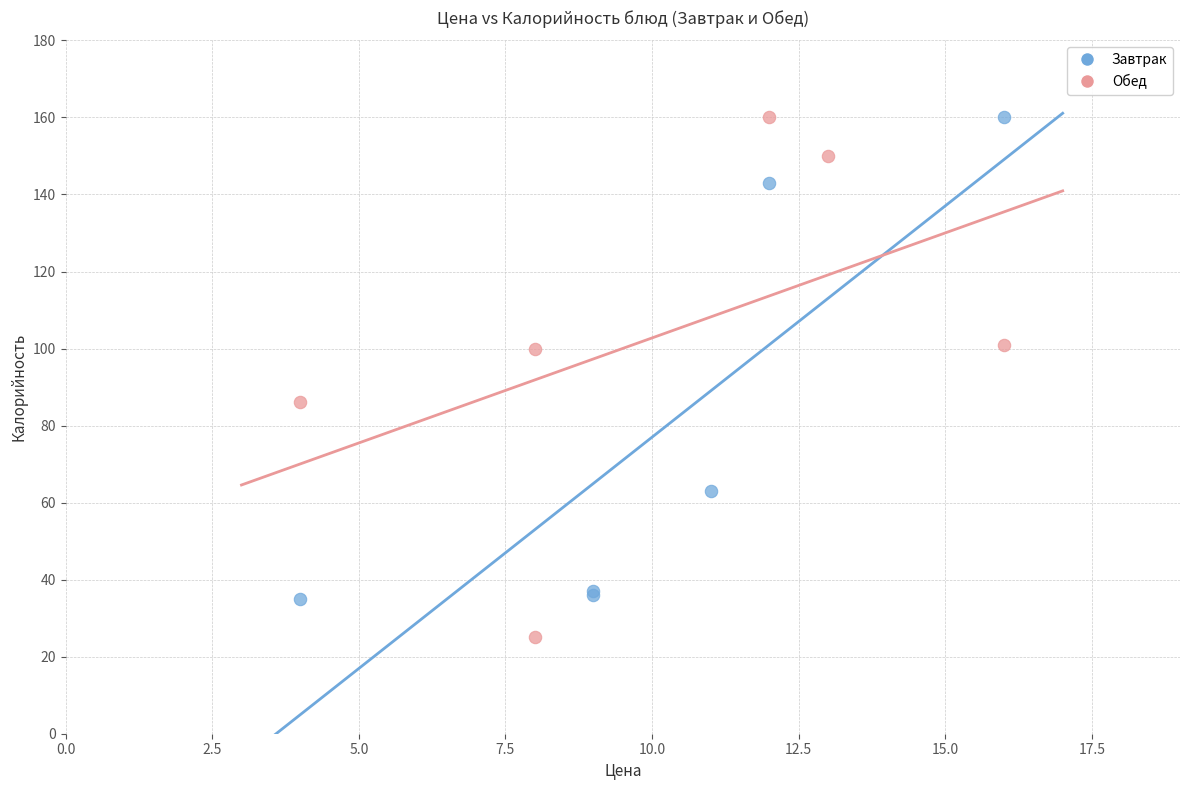

Which series reaches the minimum Y coordinate?

Обед